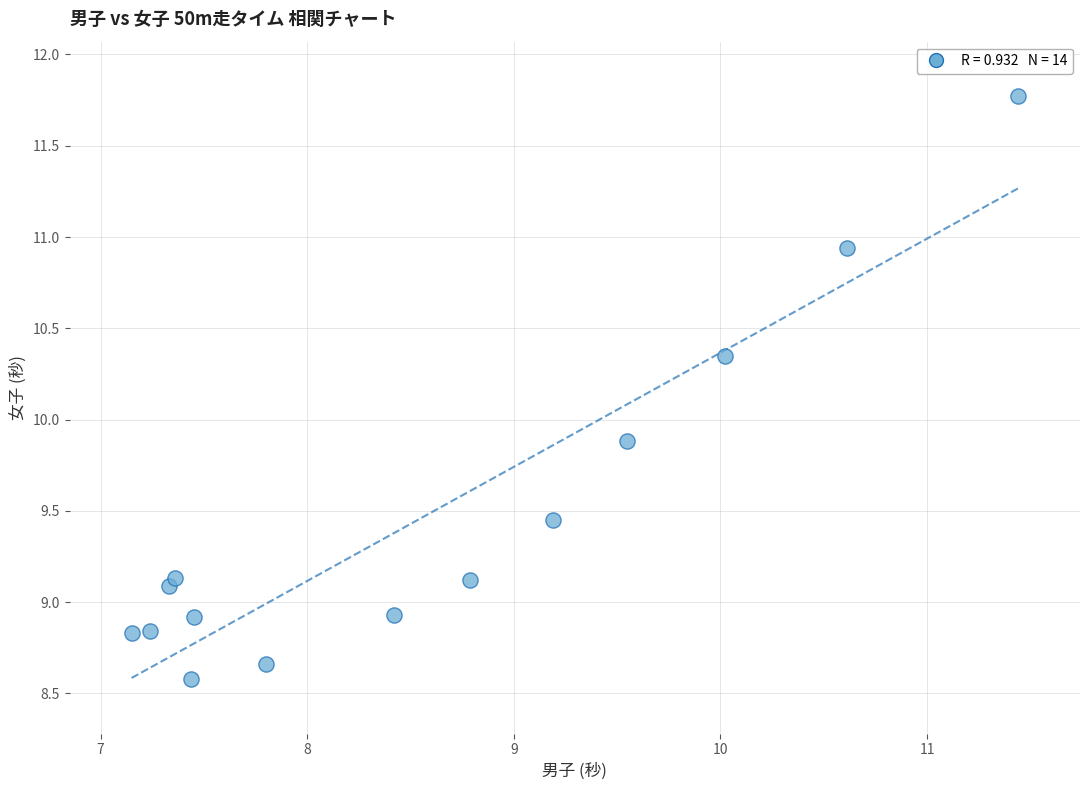

What is the range of X values (max minus min)?

4.3